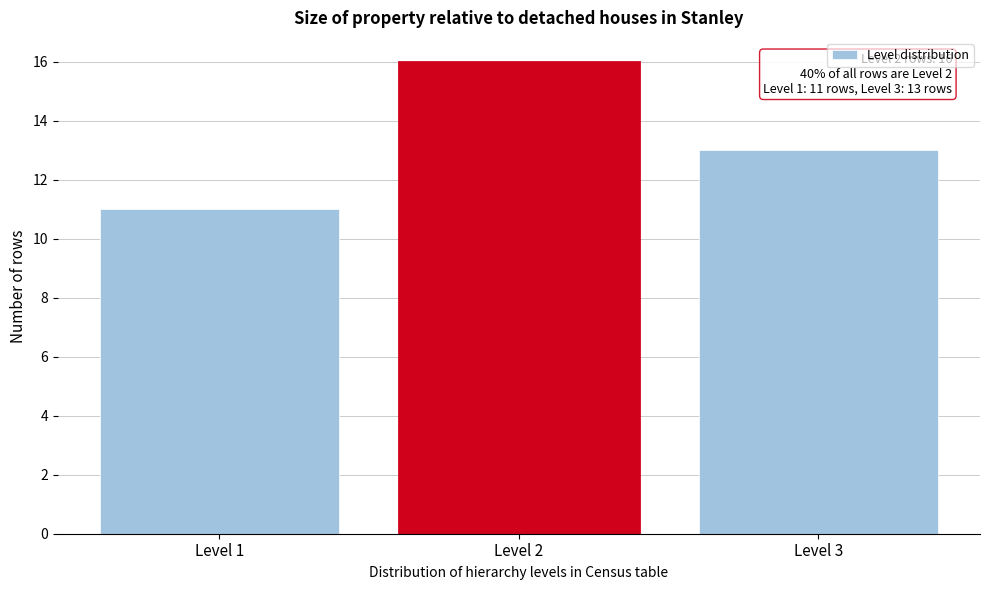

Reading right to left, list all the values displayed in this chart.

Level 3=13	Level 2=16	Level 1=11